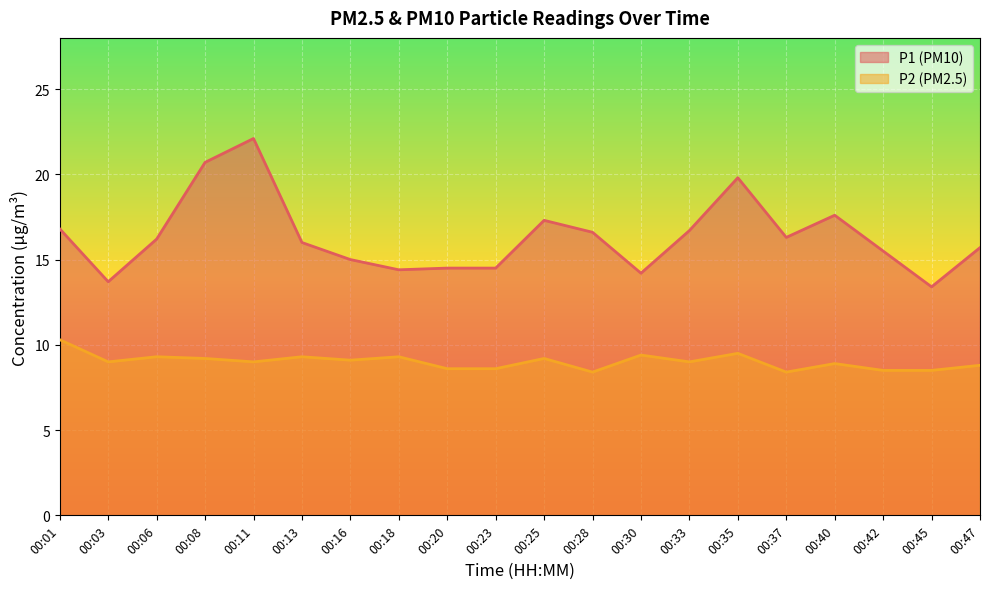

What is the greatest value displayed?

22.1